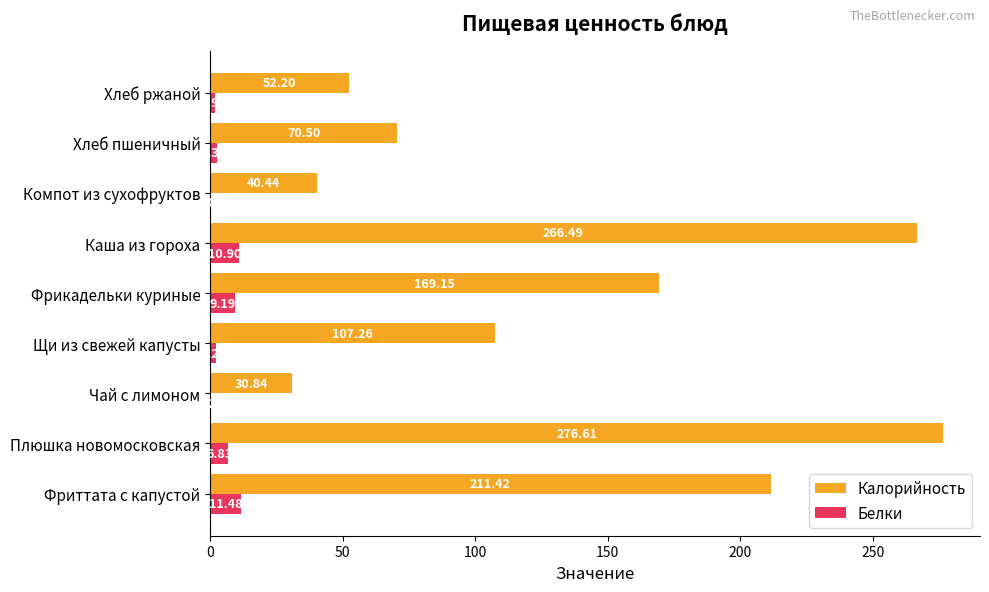

What is the maximum value shown in the chart?

276.6